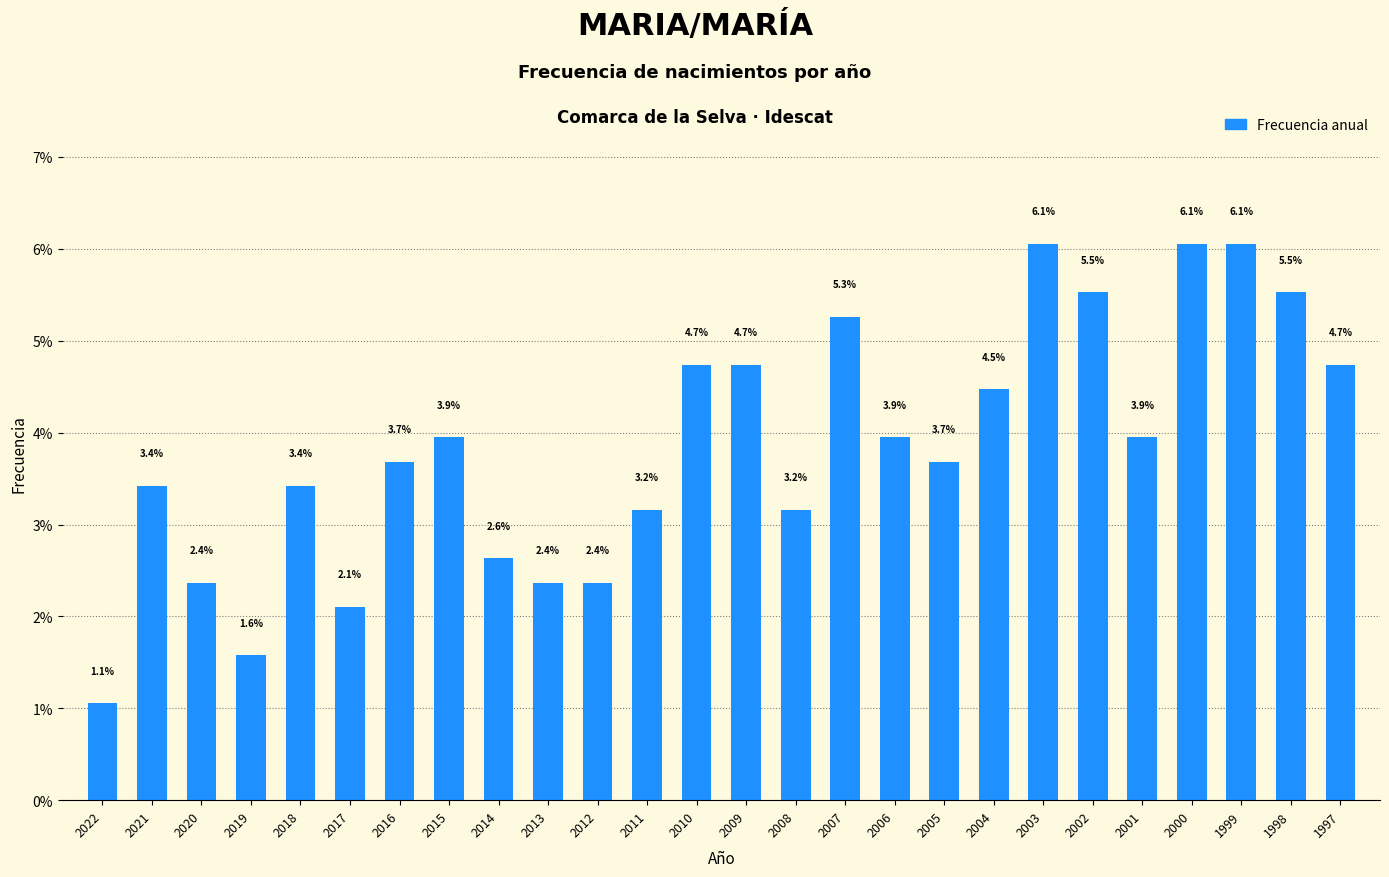

Where does the data first go above 3?

2021